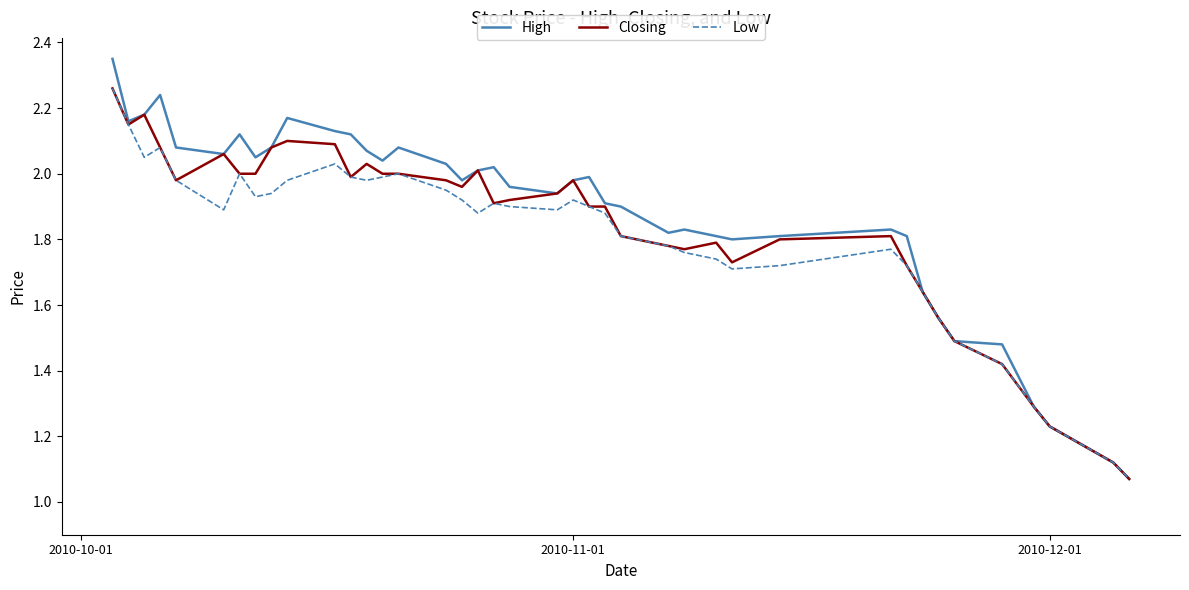

Which series has the widest spread of values?

High